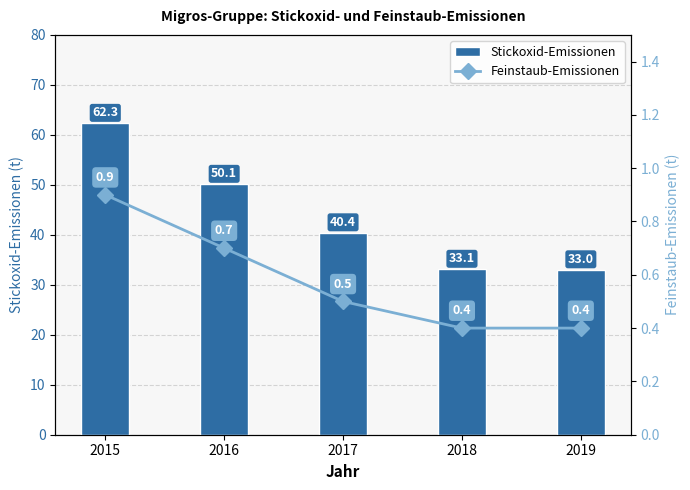

What is the minimum value for Feinstaub-Emissionen?

0.4